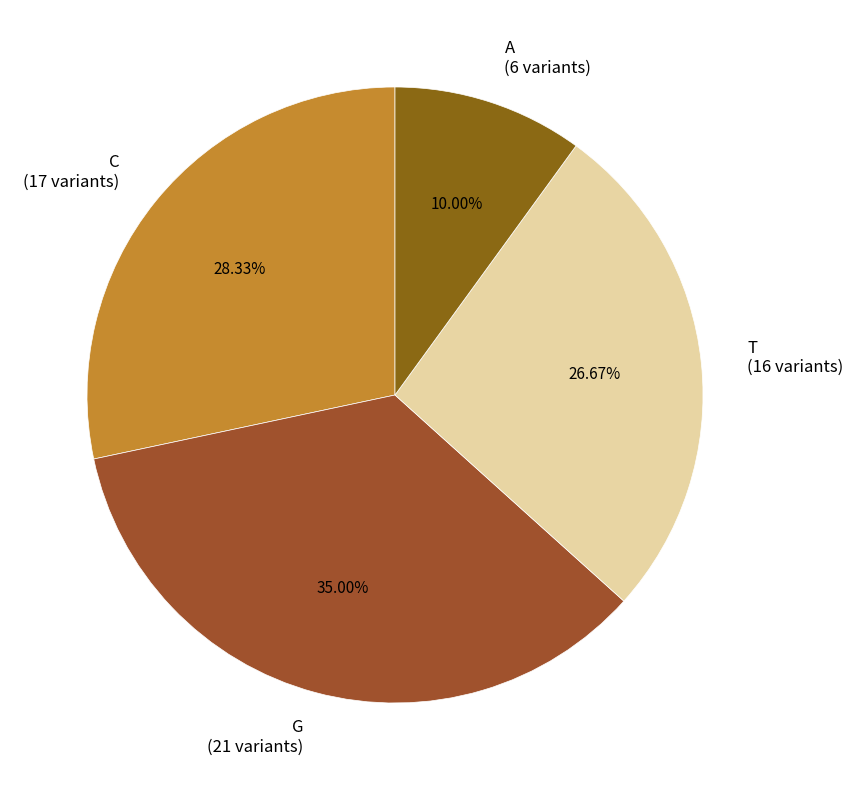

Is it true that G is 35% of the pie?

True